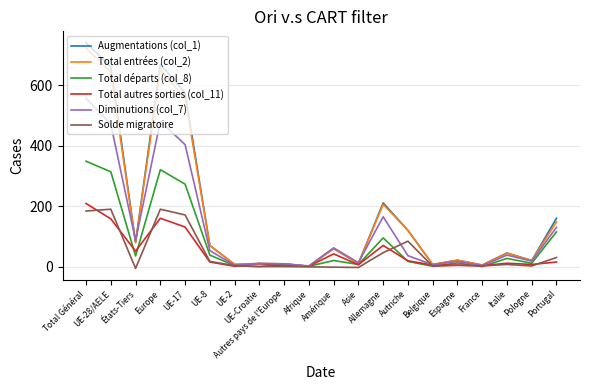

What is the greatest value displayed?

742